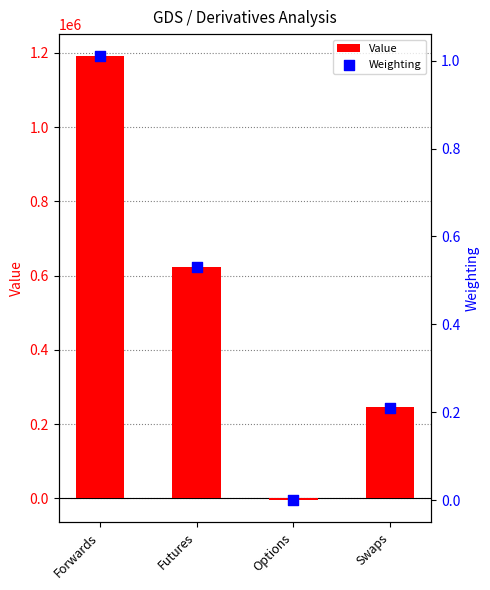

What is the total value across all series at Options?

-5131.3